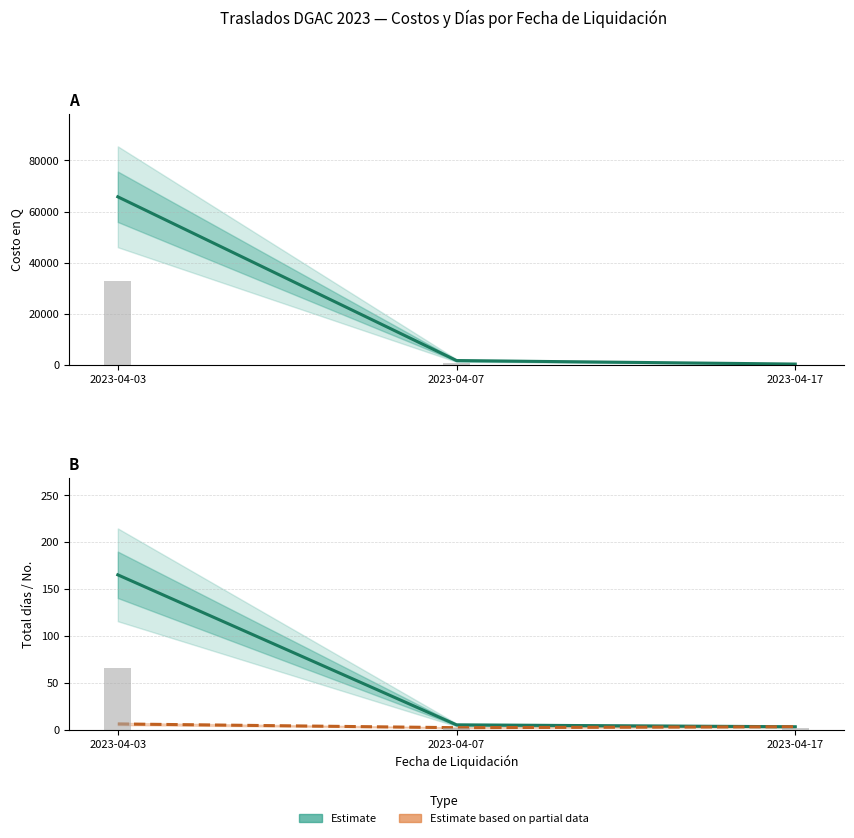

Is it true that No. traslados (Partial data) equals 10.4 at 2023-04-03?

False